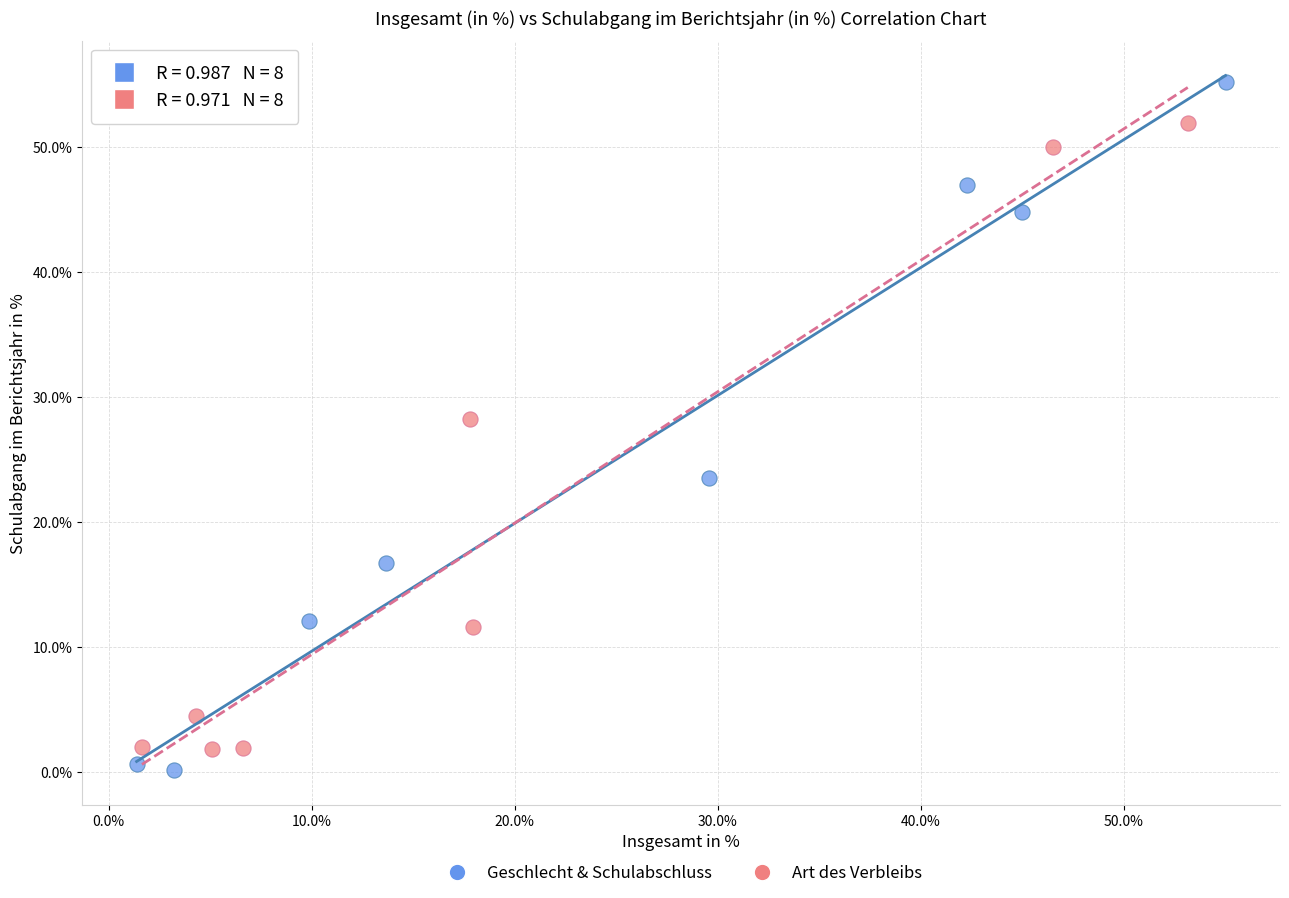

Which series has the largest Y range (max minus min)?

Geschlecht & Schulabschluss